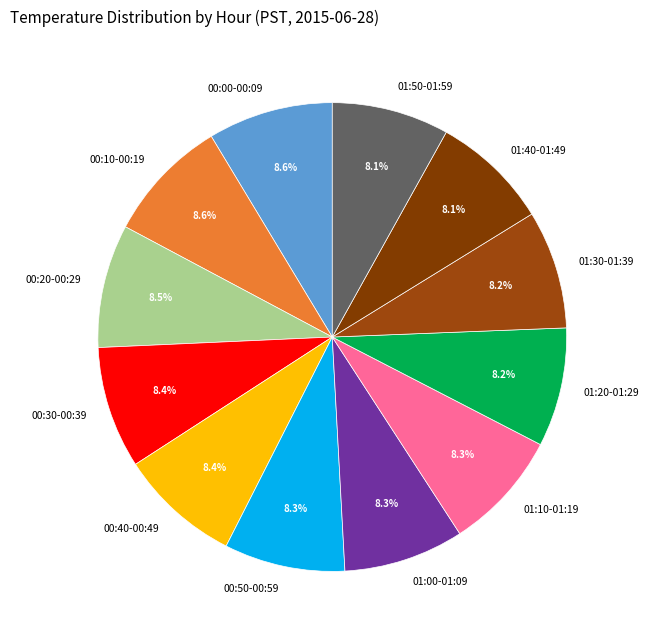

Combined, do 01:10-01:19 and 01:20-01:29 account for over 50%?

No